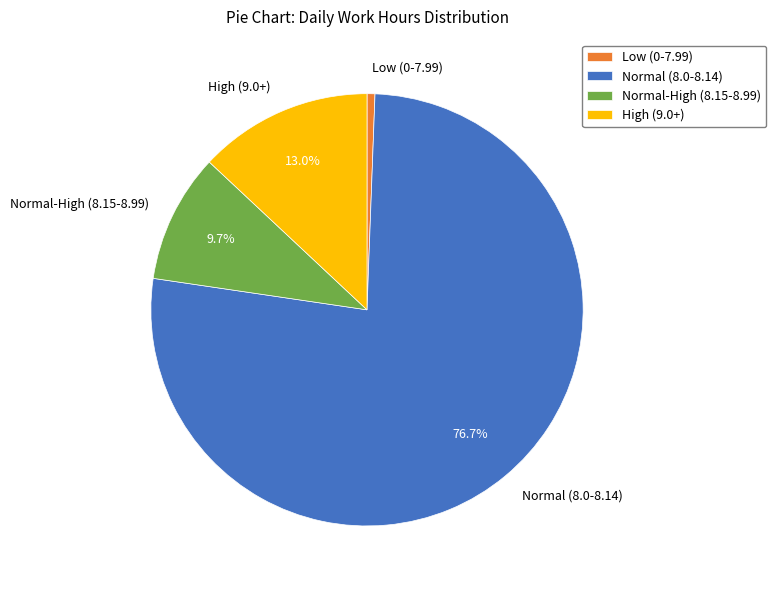

How many segments does this pie chart have?

4